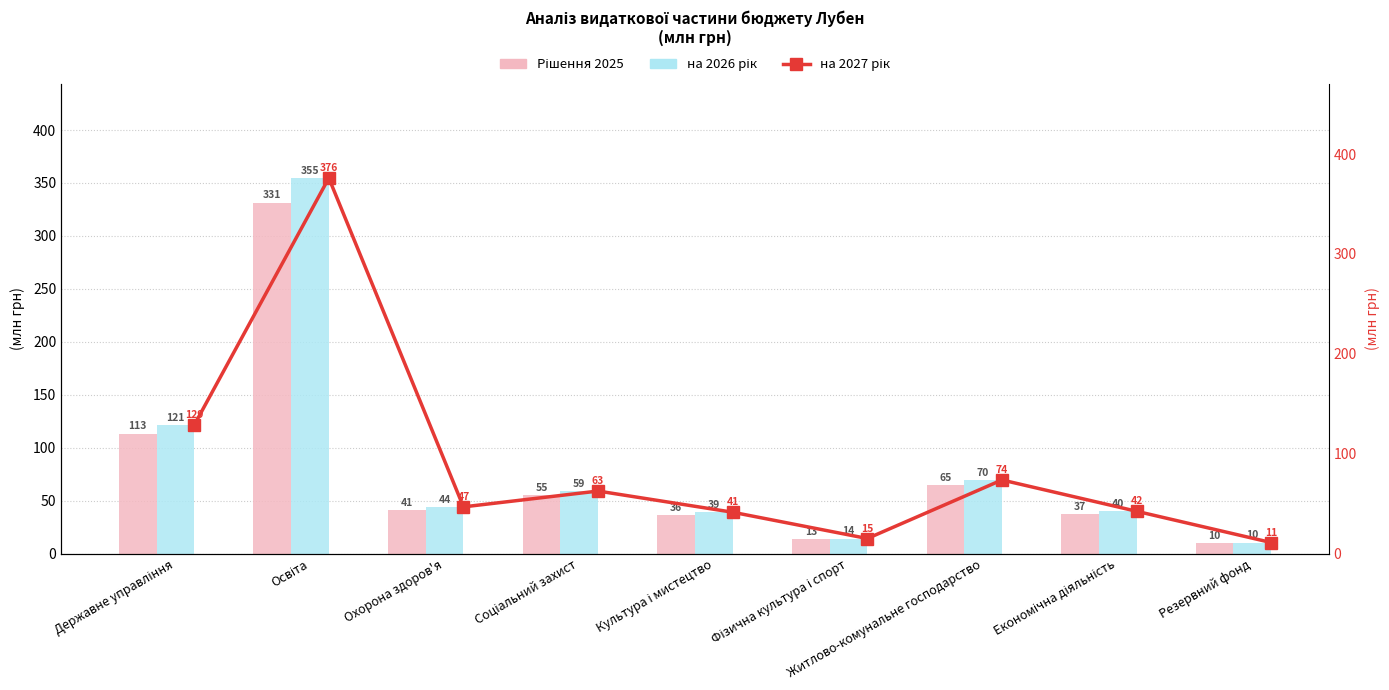

Reading right to left, extract all data points from this chart.

Рішення 2025: 9.7	37.3	65.0	13.3	36.5	55.2	41.2	331.5	113.4
на 2026 рік: 10.4	40.0	69.5	14.2	39.0	59.0	44.1	354.7	121.3
на 2027 рік: 11.0	42.3	73.7	15.1	41.4	62.6	46.7	376.0	128.6